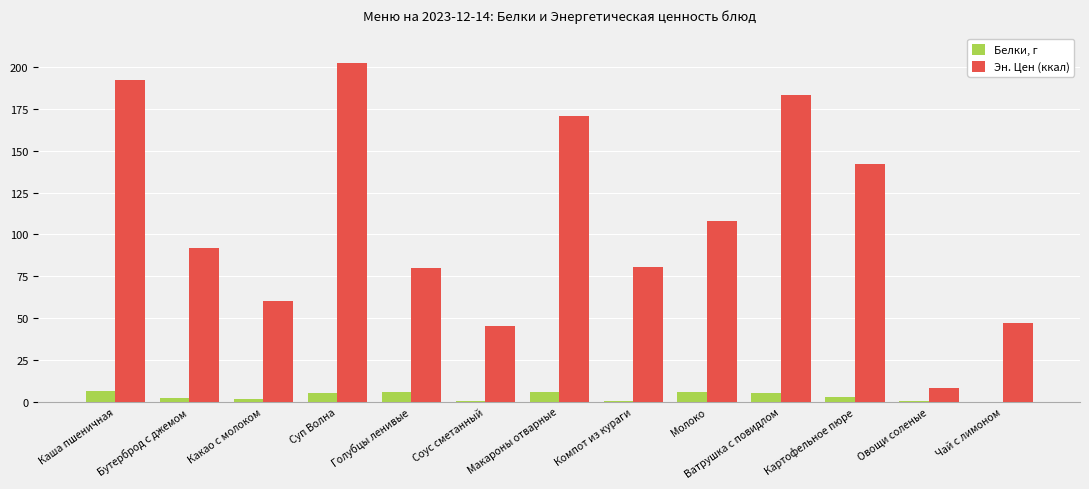

How many series are shown in this chart?

2